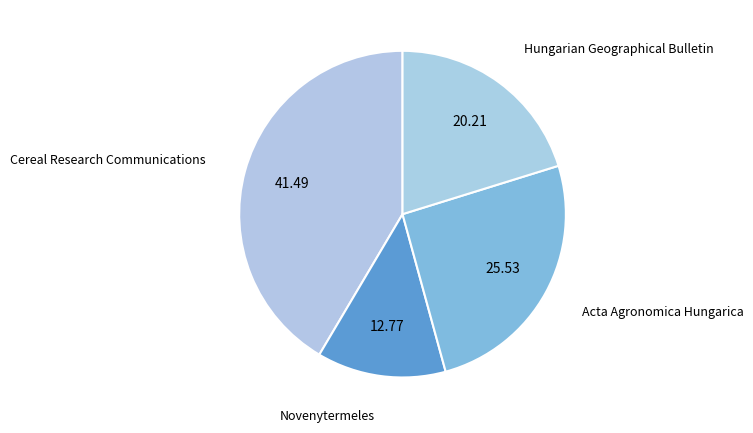

What is the largest slice in the pie chart?

Cereal Research Communications